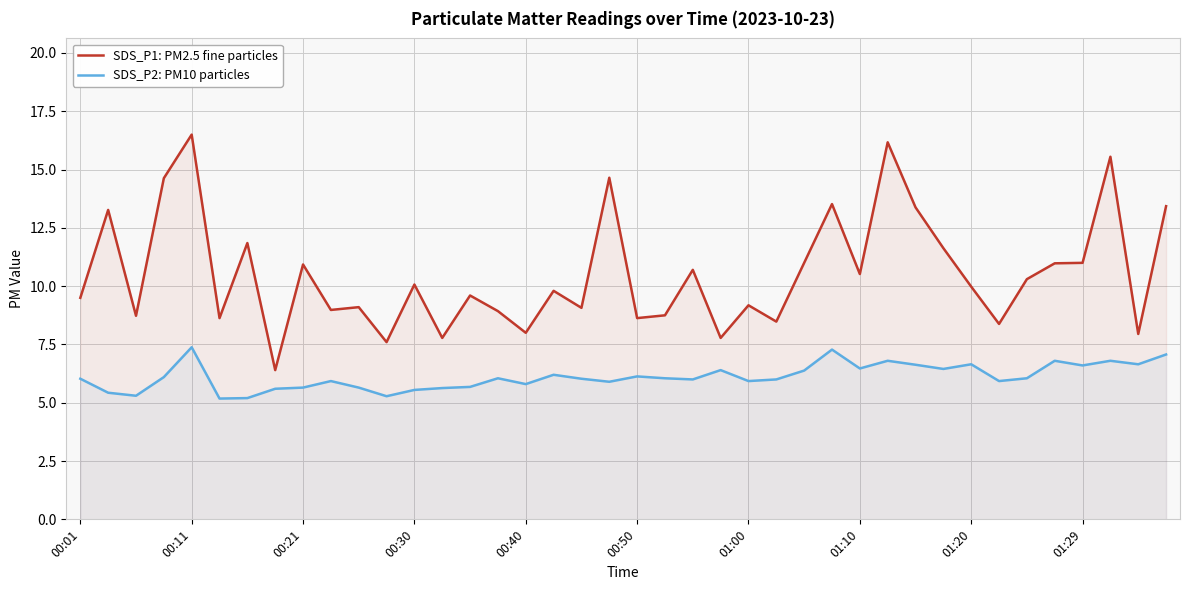

True or false: SDS_P2: PM10 particles has a value of 7.9 at 01:00.

False